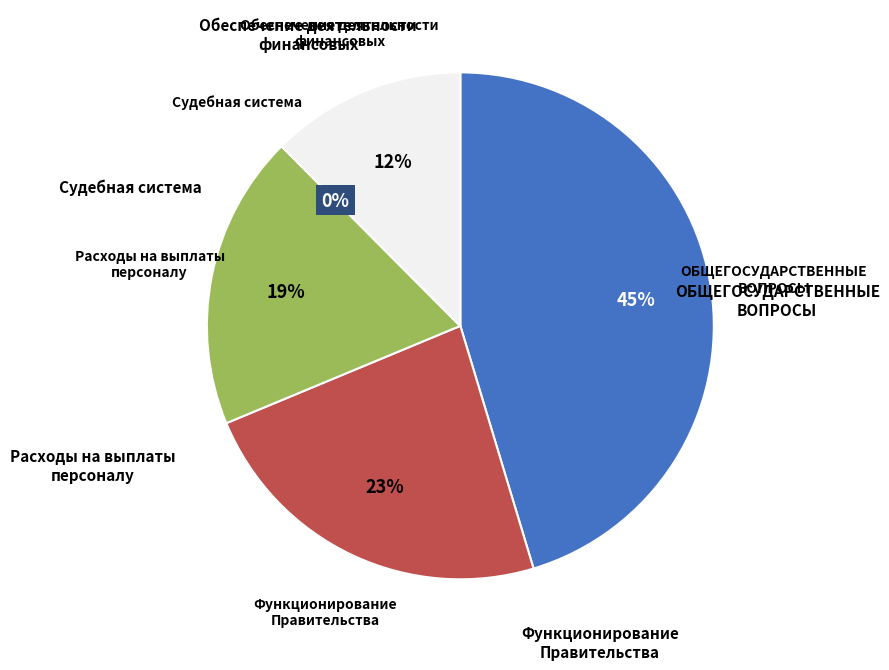

Is there a majority slice in this chart?

No